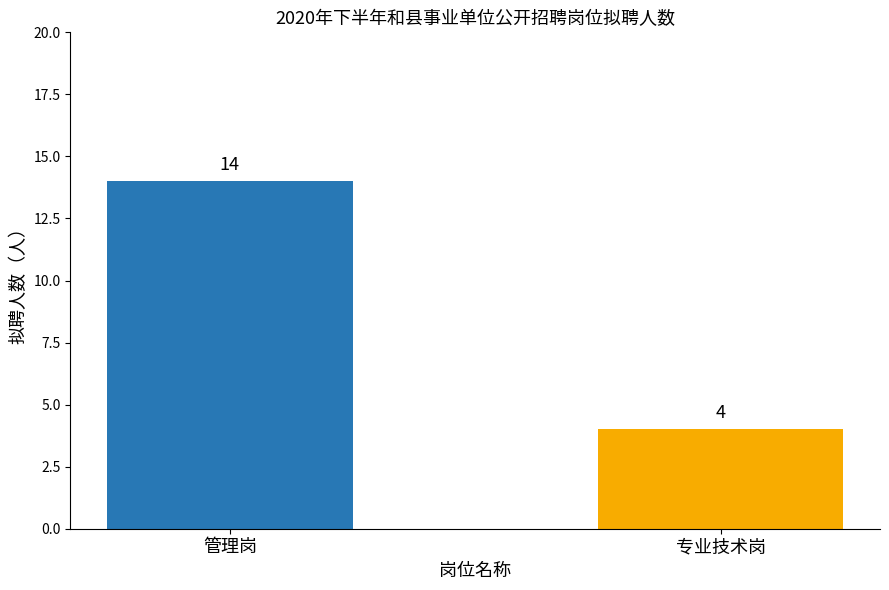

What position from the left is 专业技术岗?

2